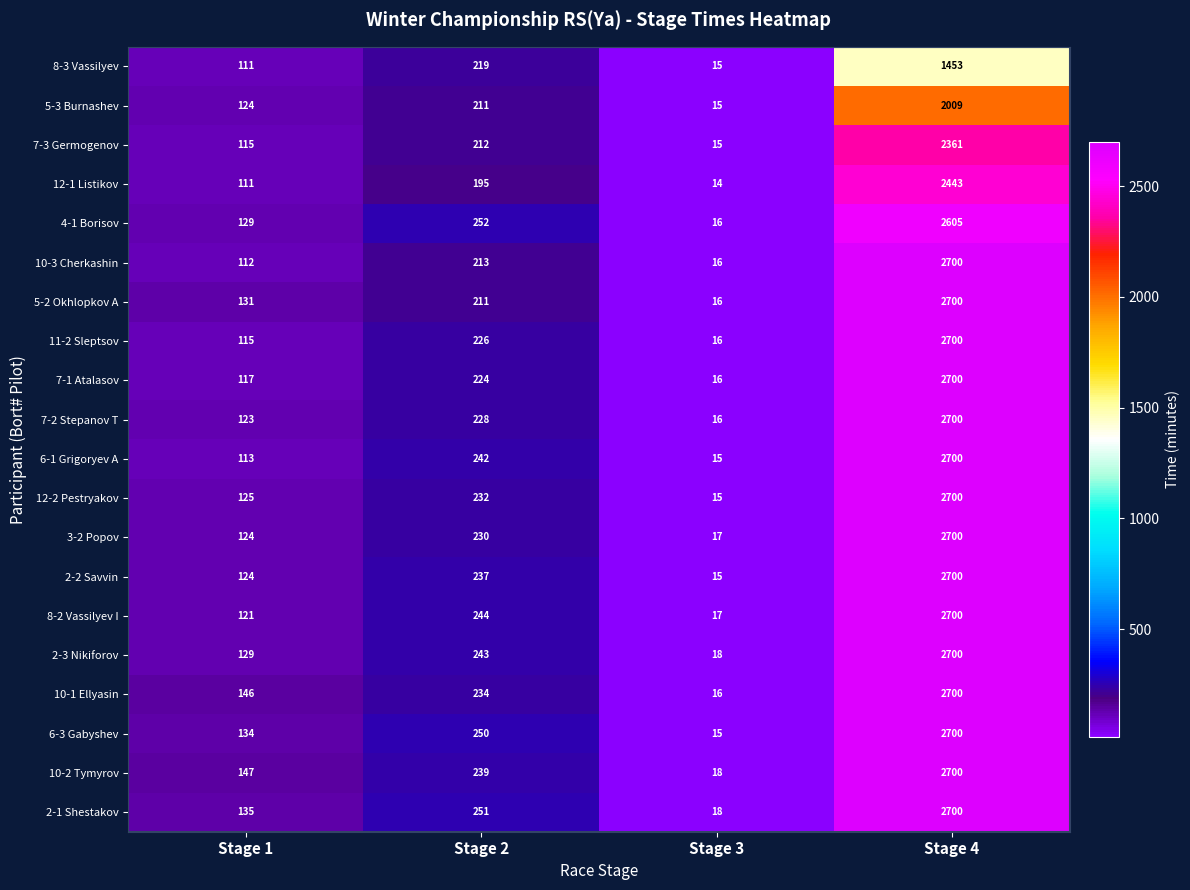

Rank the categories by 7-1 Atalasov value from highest to lowest.

Stage 4, Stage 2, Stage 1, Stage 3